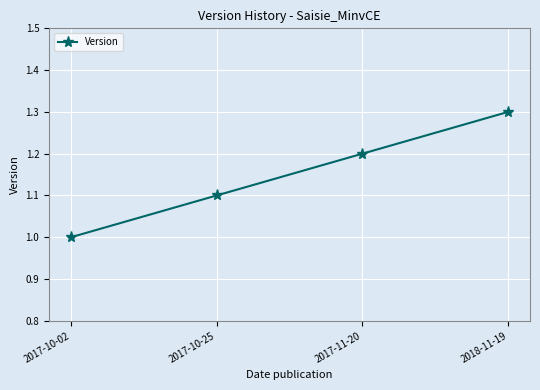

List the labels in order of value, smallest first.

2017-10-02, 2017-10-25, 2017-11-20, 2018-11-19